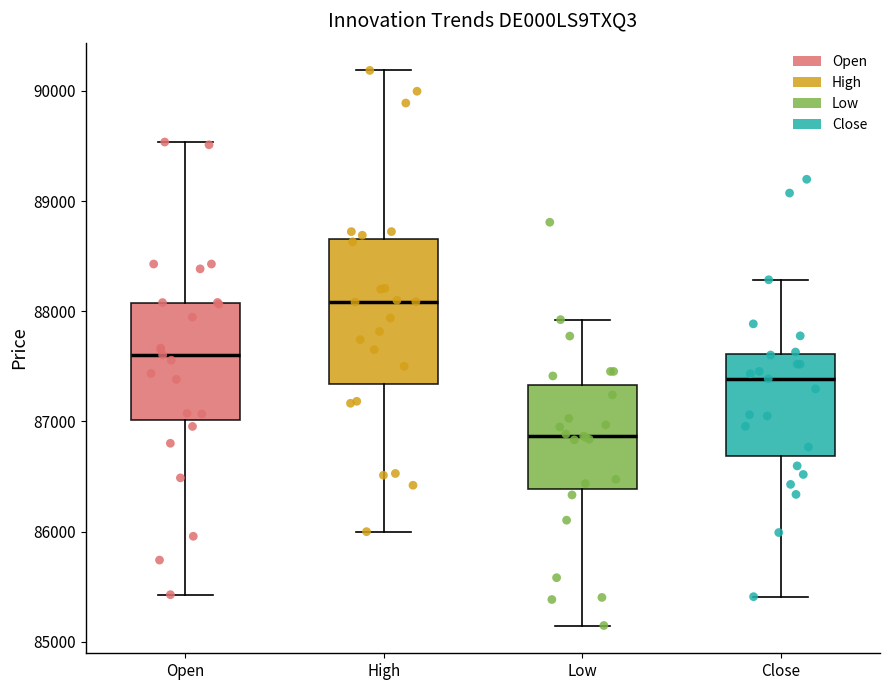

Where does the lower whisker of the box for Low end on the y-axis? The values are not printed on the chart, so give them approximately, as read against the axis.

85100